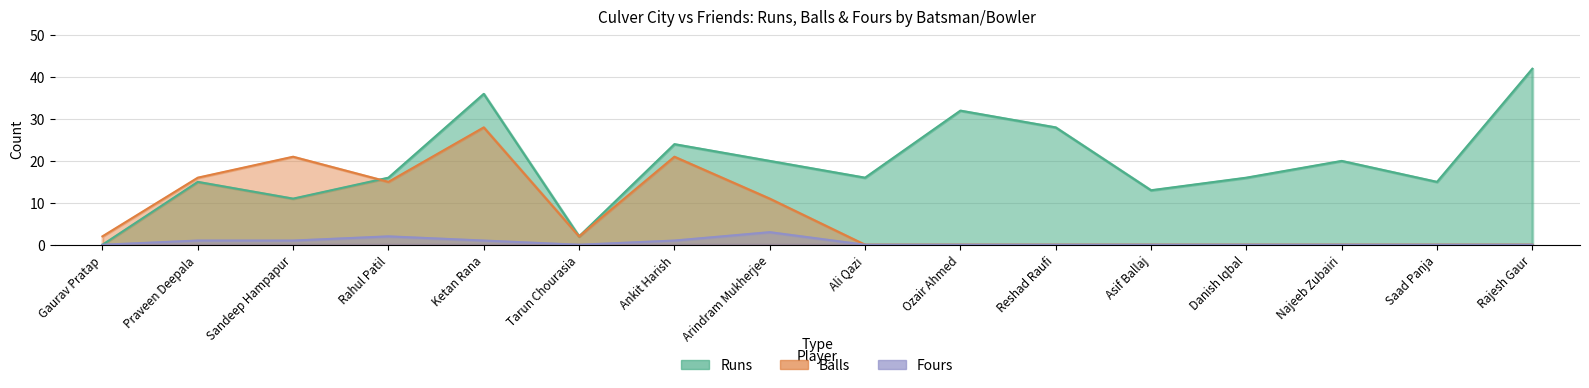

List the series in order of their peak value, highest first.

Runs, Balls, Fours